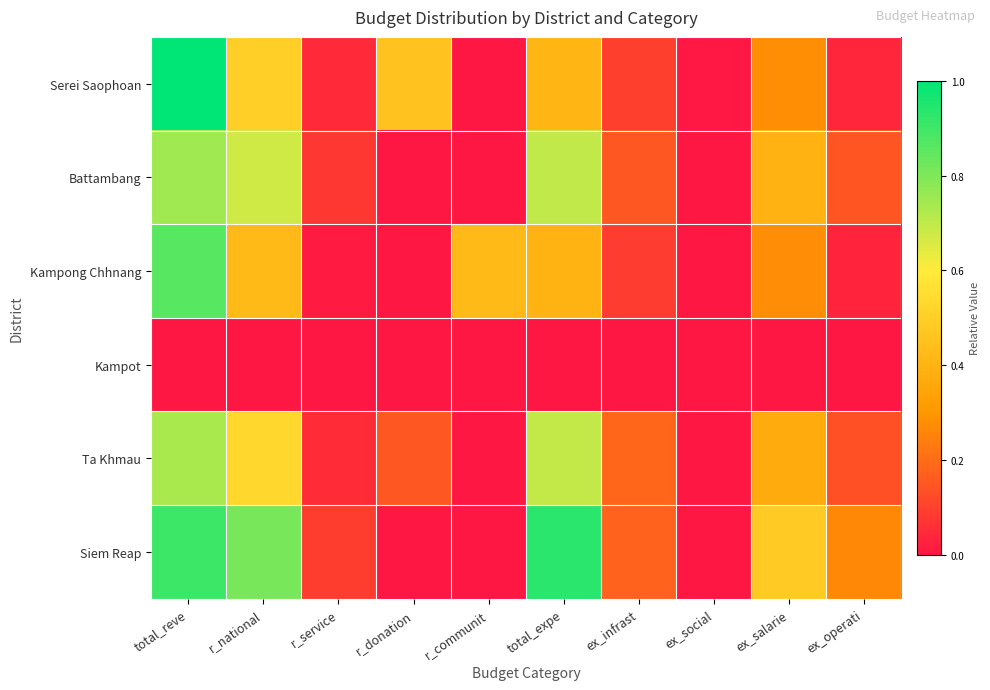

At how many categories does at least one series exceed 0?

10